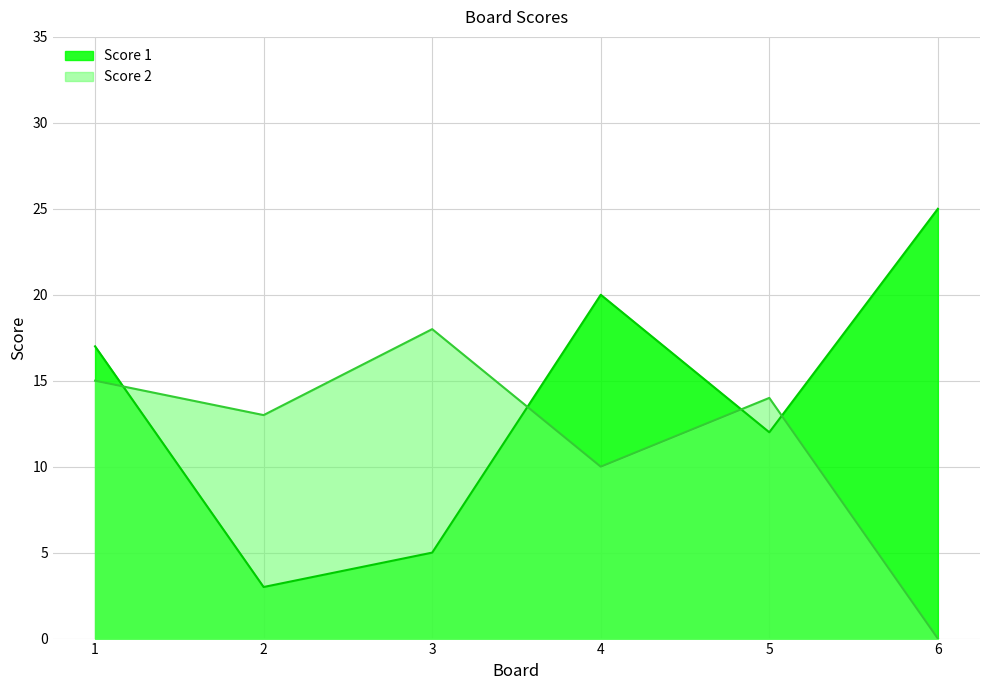

True or false: Score 2 and Score 1 cross at least once.

True